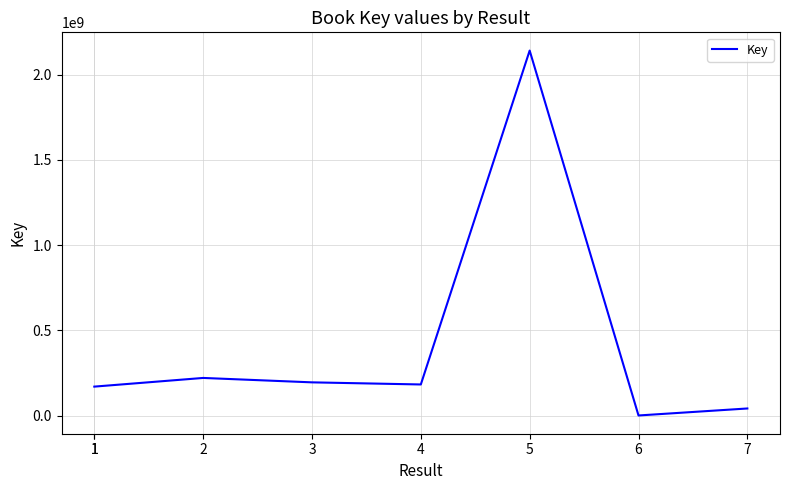

What is the ratio of the value at 1 to the value at 6?

112.9